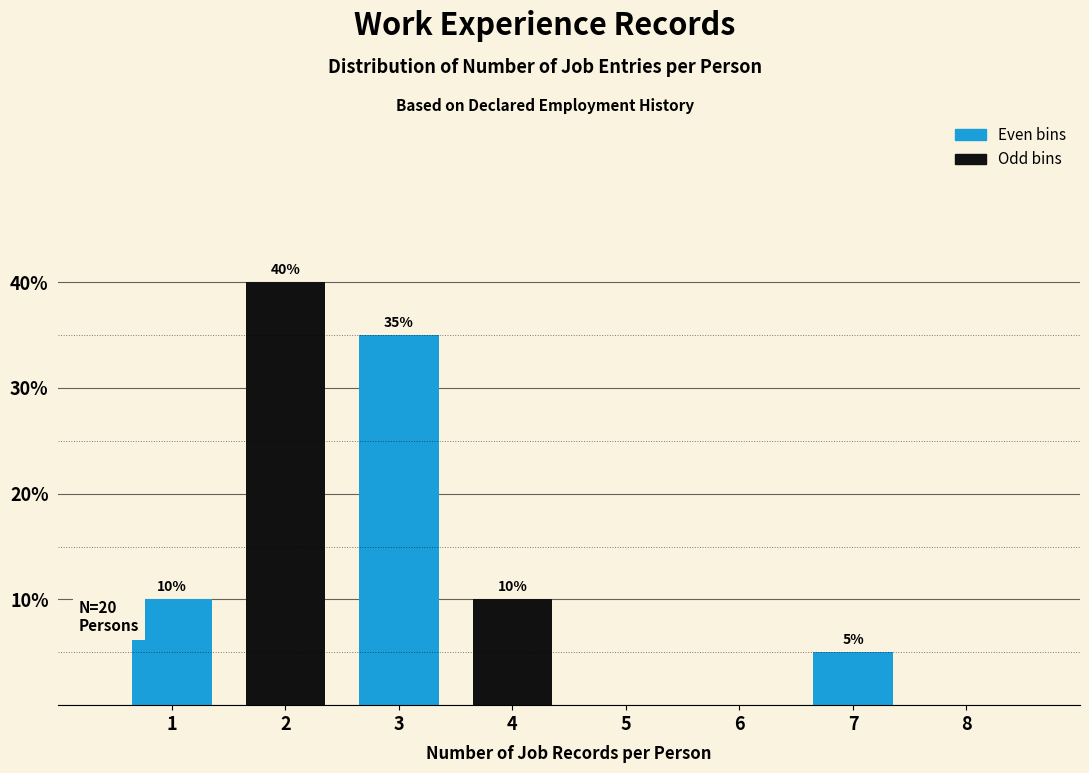

Which range on the x-axis has the tallest bar?

1.5 to 2.5